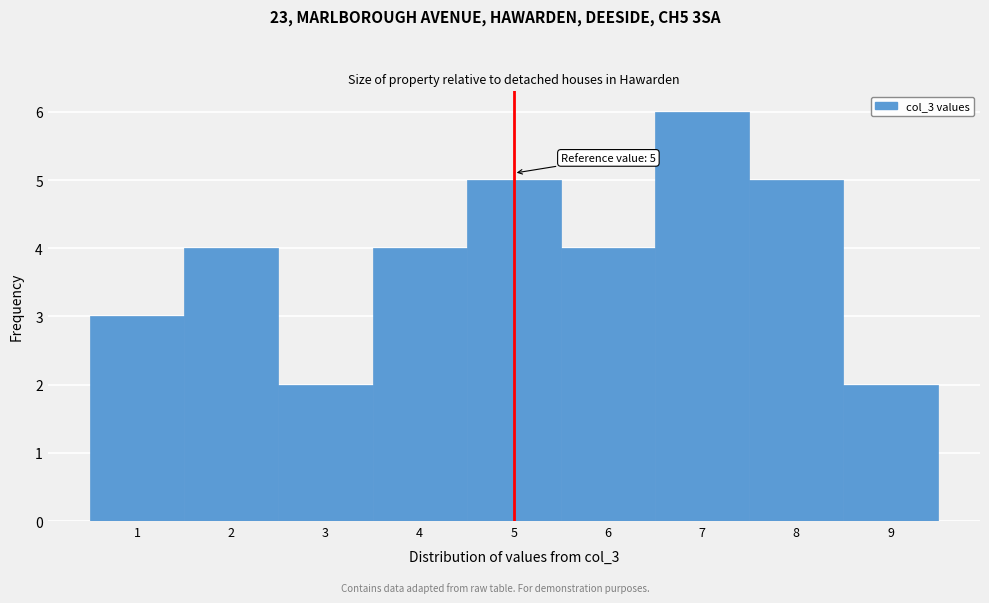

Over which range of the x-axis is the bar tallest?

6.5 to 7.5